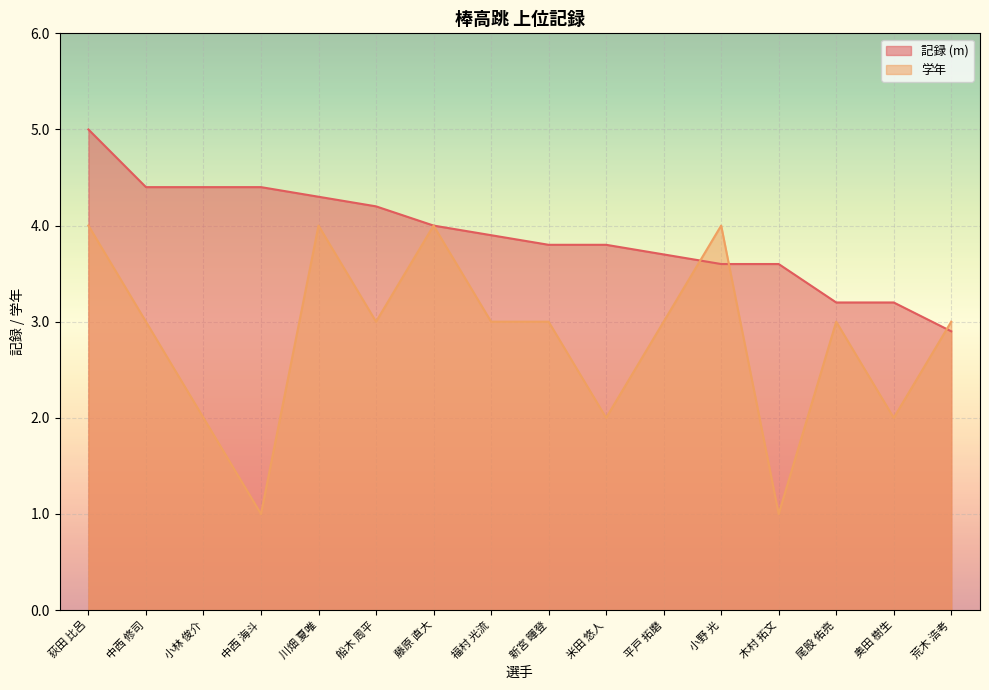

Reading left to right, transcribe all the data shown in this chart.

記録 (m): 荻田 比呂=5.0	中西 修司=4.4	小林 俊介=4.4	中西 海斗=4.4	川畑 夏唯=4.3	船木 周平=4.2	藤原 直大=4.0	福村 光流=3.9	新宮 暉登=3.8	米田 悠人=3.8	平戸 拓磨=3.7	小野 光=3.6	木村 拓文=3.6	尾股 佑亮=3.2	奥田 樹生=3.2	荒木 浩考=2.9
学年: 荻田 比呂=4.0	中西 修司=3.0	小林 俊介=2.0	中西 海斗=1.0	川畑 夏唯=4.0	船木 周平=3.0	藤原 直大=4.0	福村 光流=3.0	新宮 暉登=3.0	米田 悠人=2.0	平戸 拓磨=3.0	小野 光=4.0	木村 拓文=1.0	尾股 佑亮=3.0	奥田 樹生=2.0	荒木 浩考=3.0